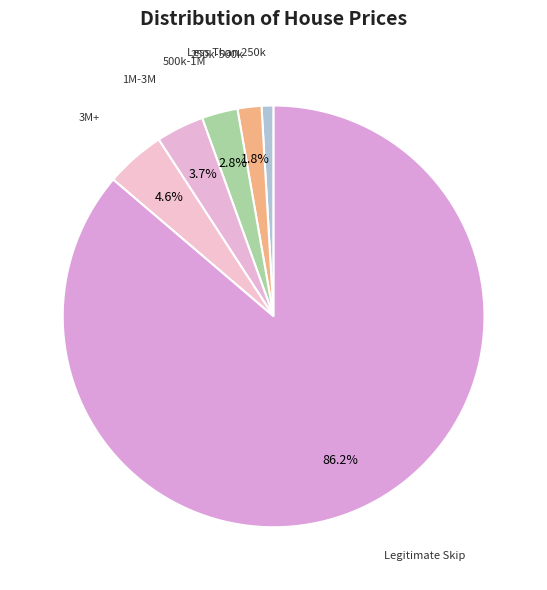

Is there any slice that represents more than half of the pie?

Yes